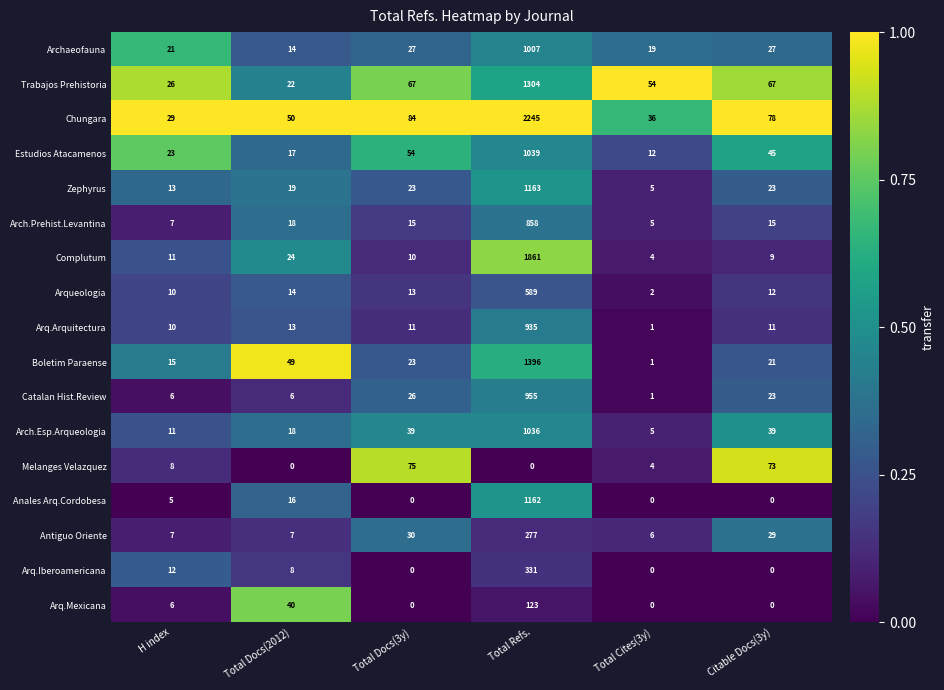

The value of Estudios Atacamenos at H index is 23. True or false?

True